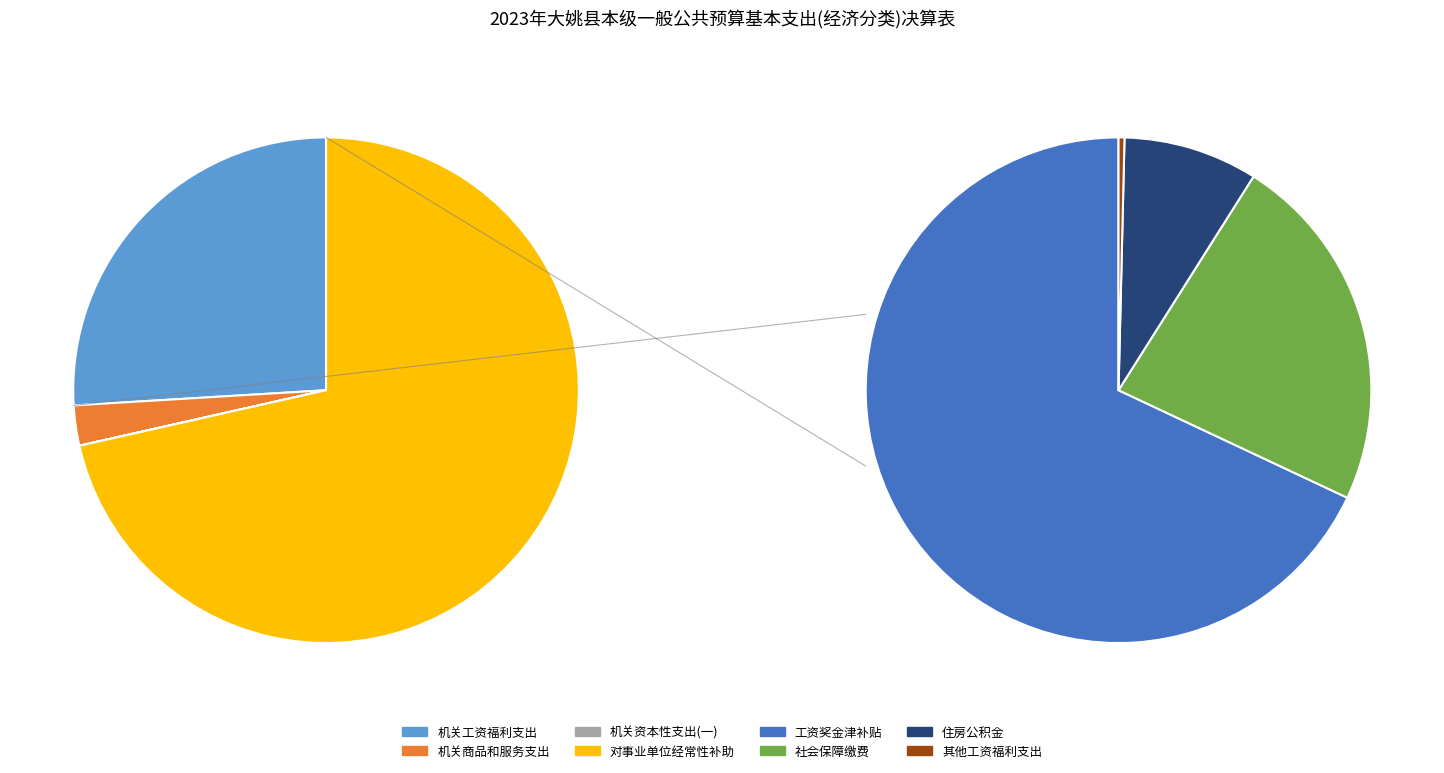

Is there any slice that represents more than half of the pie?

Yes